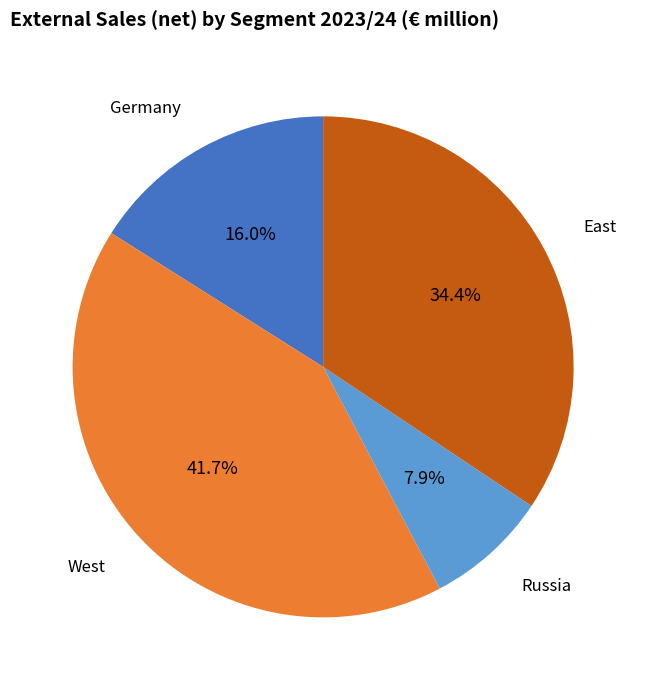

Count the number of slices in the pie.

4